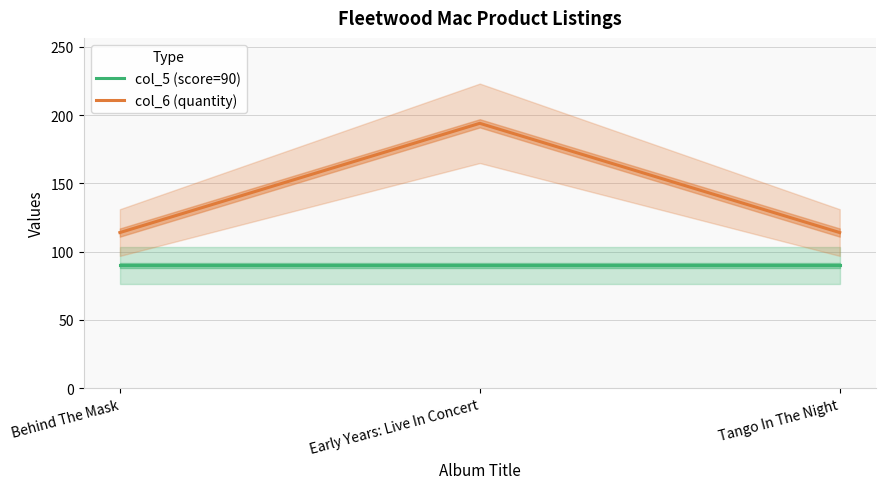

What value does the col_5 (score=90) series have at Behind The Mask?

90